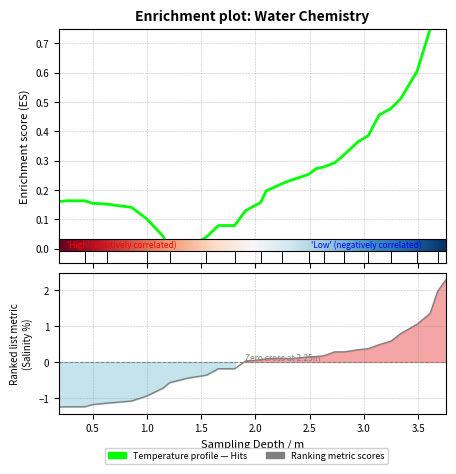

Where is Water Salinity / % nearest to the value 0?

1.91